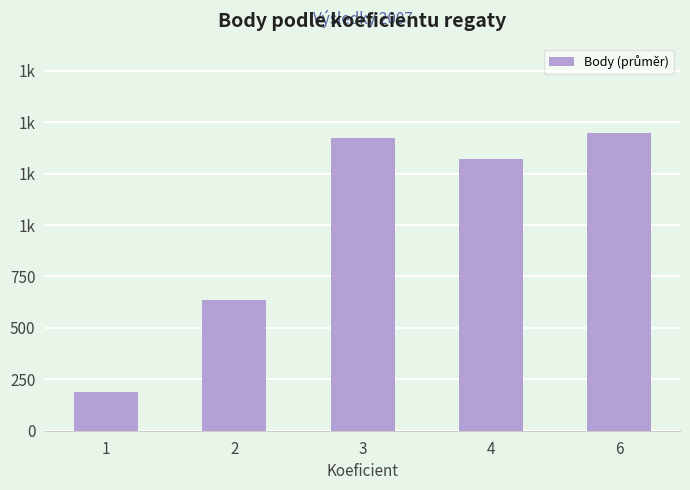

At which category does the chart reach its minimum across all series?

1